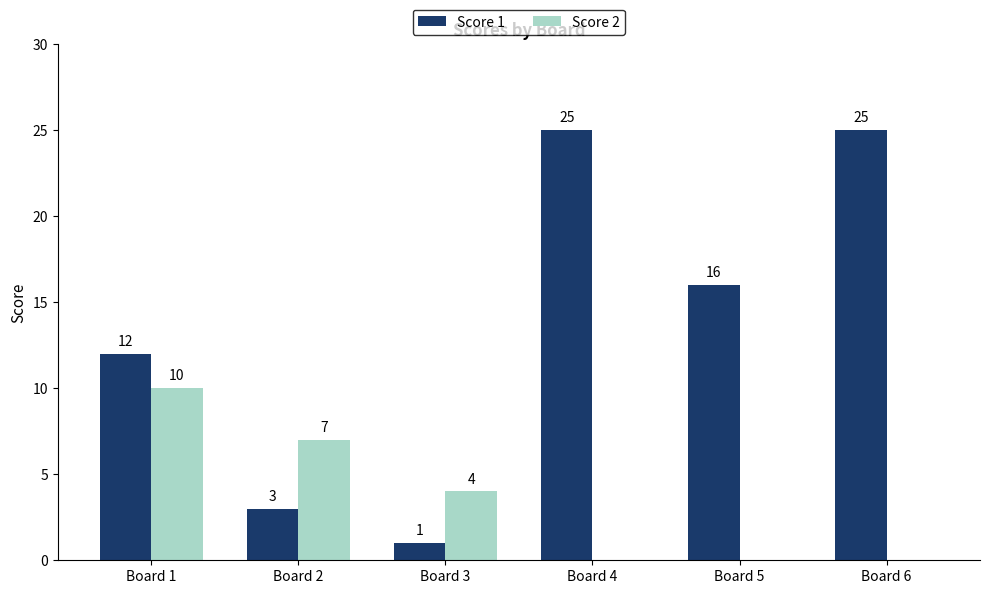

How many data points does each series have?

6